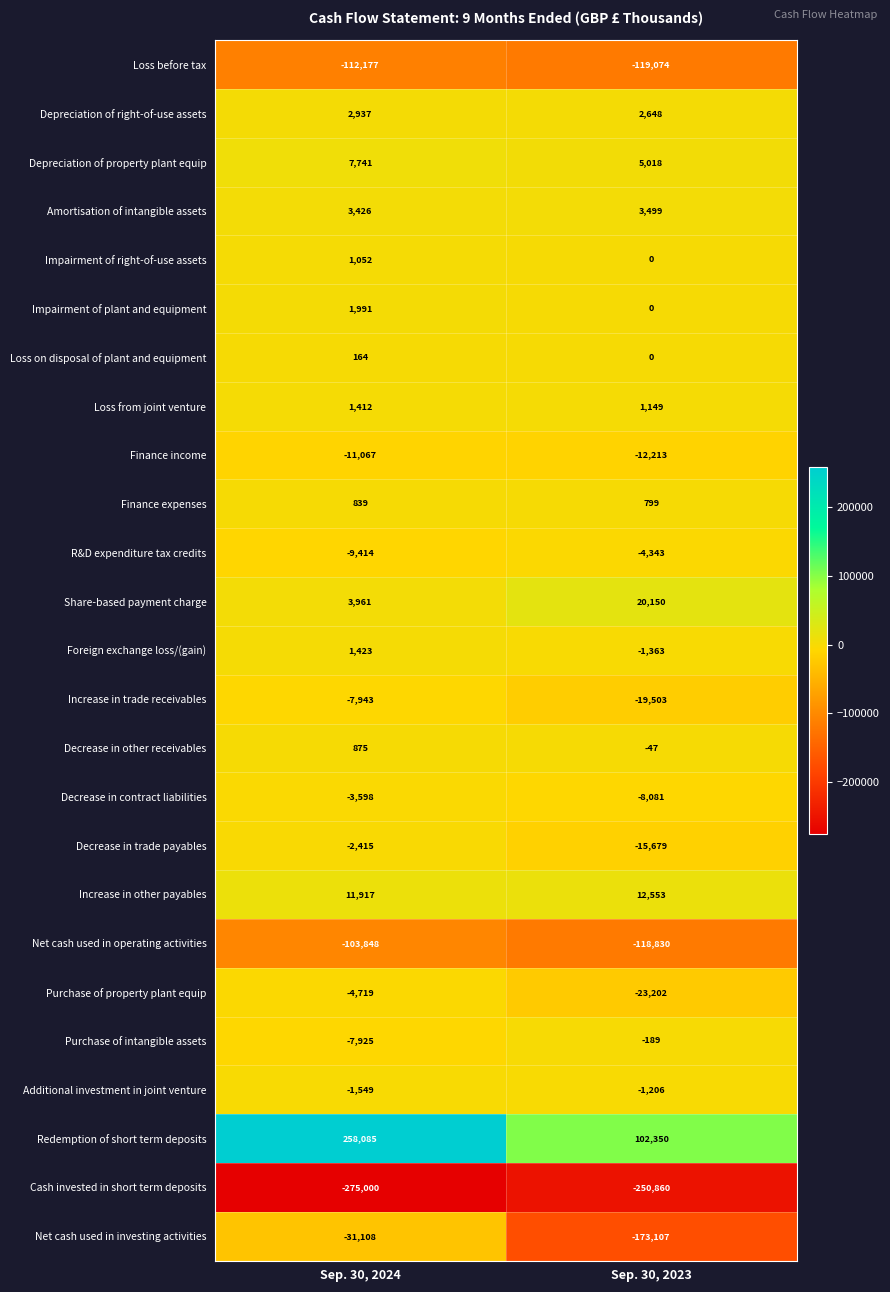

Which series has the widest spread of values?

Redemption of short term deposits